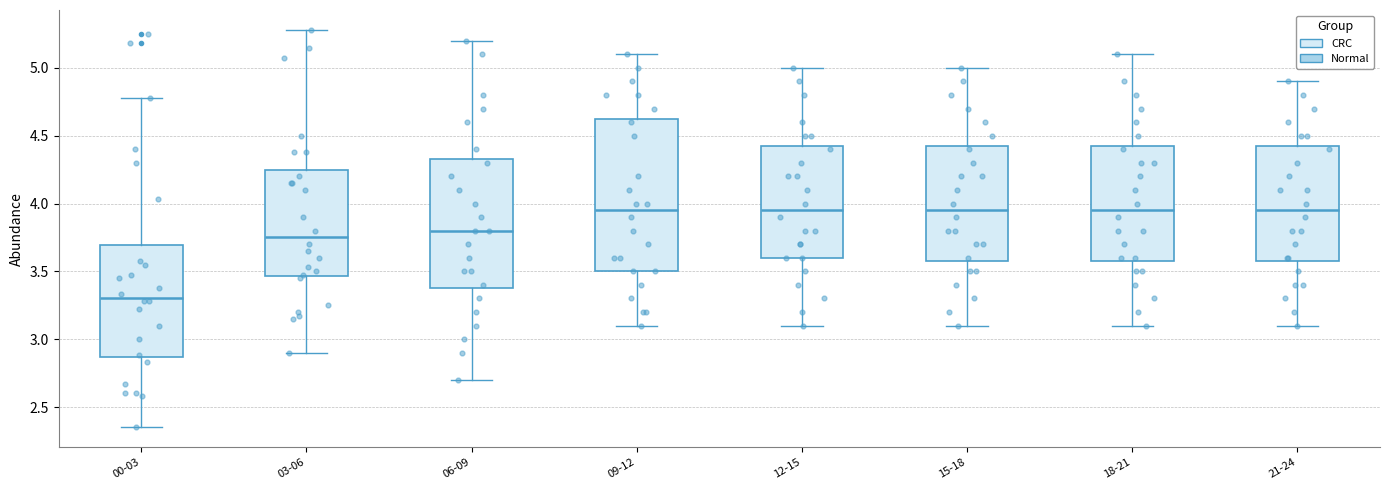

Comparing the boxes themselves (not the whiskers), which one is the tallest?

09-12